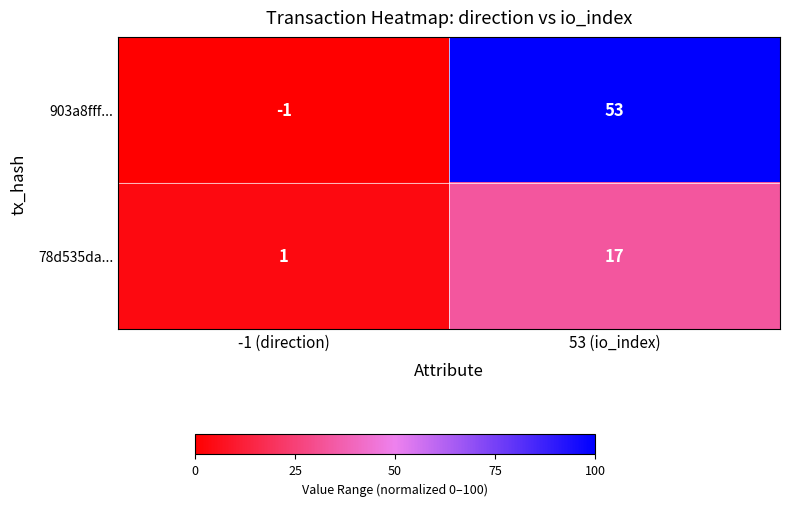

What is the spread (max minus min) of values at -1 (direction)?

2